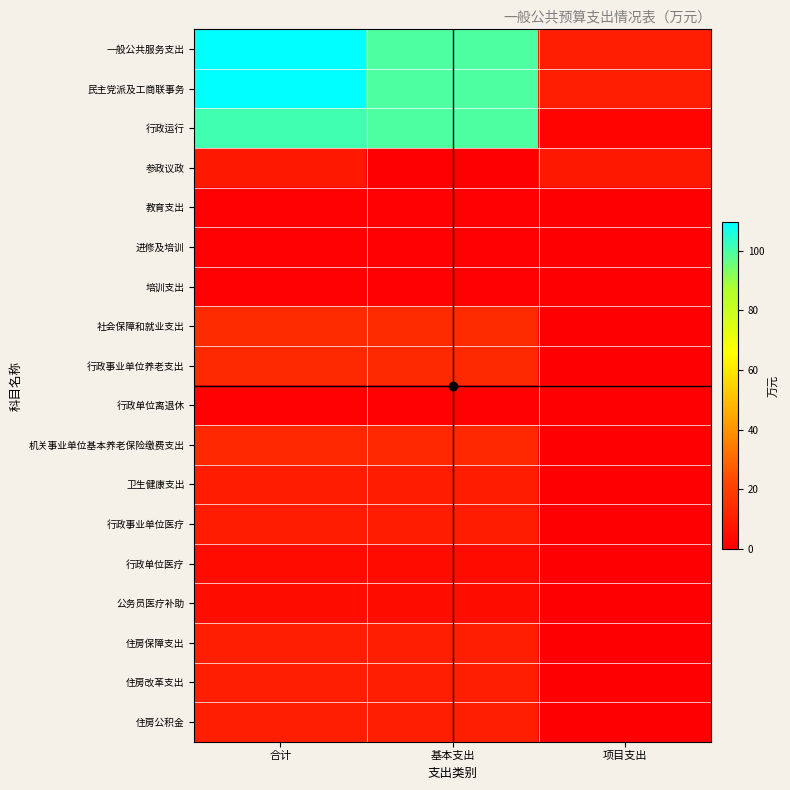

What is the difference between the highest and lowest values at 项目支出?

10.0